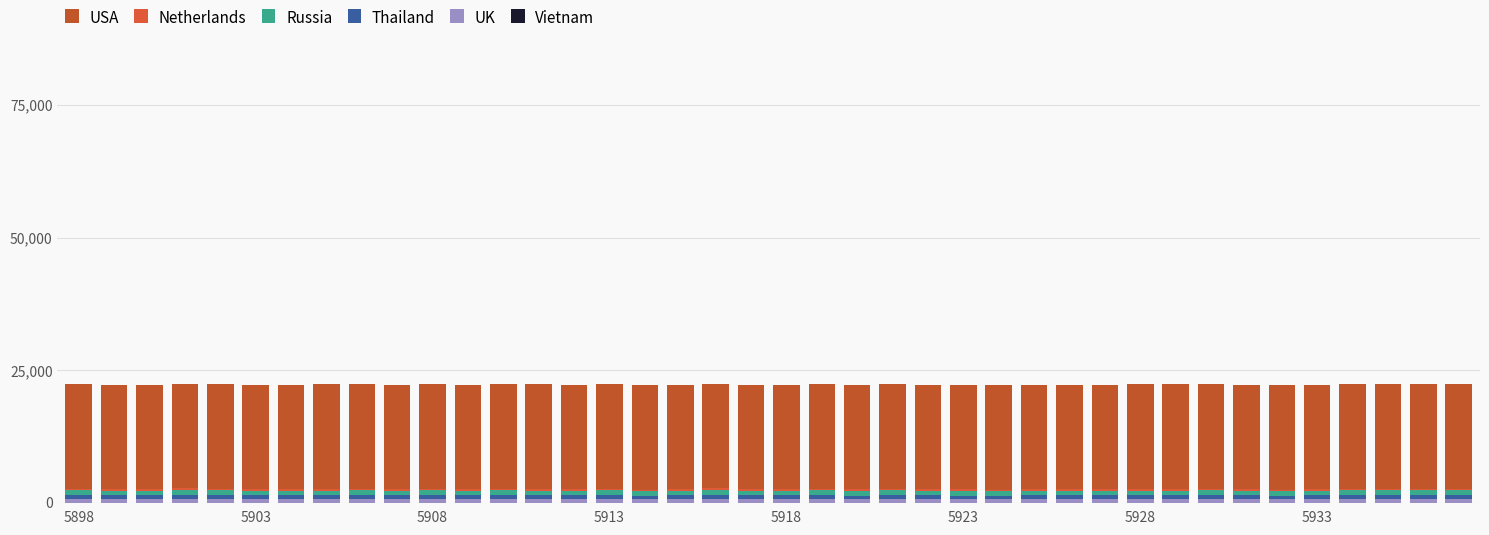

List the labels in order of Vietnam value, largest first.

5898, 19, 25, 32, 5933, 14, 15, 20, 33, 36, 5903, 5908, 5913, 5918, 5923, 5928, 8, 9, 10, 11, 12, 13, 16, 17, 18, 21, 22, 23, 24, 26, 27, 28, 29, 30, 31, 34, 35, 37, 38, 39